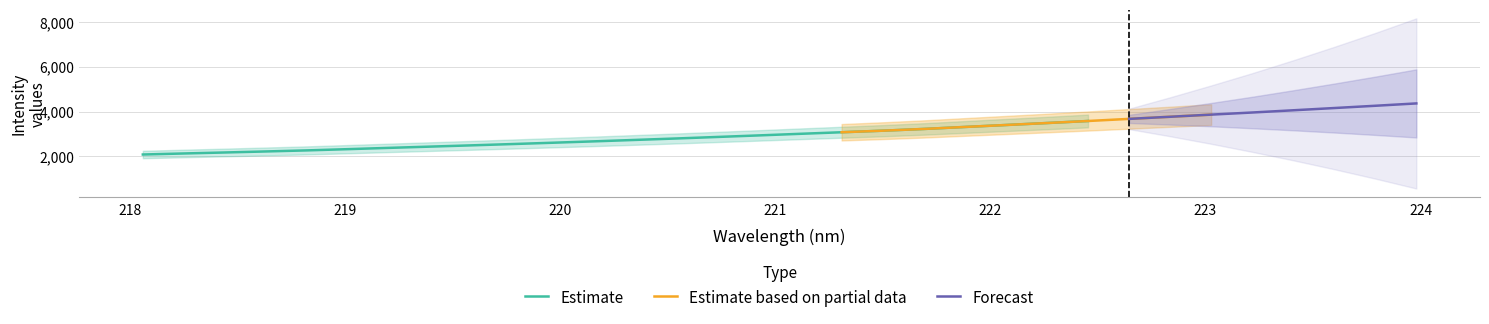

The Estimate series shows 4347.8 at 221.3083. True or false?

False